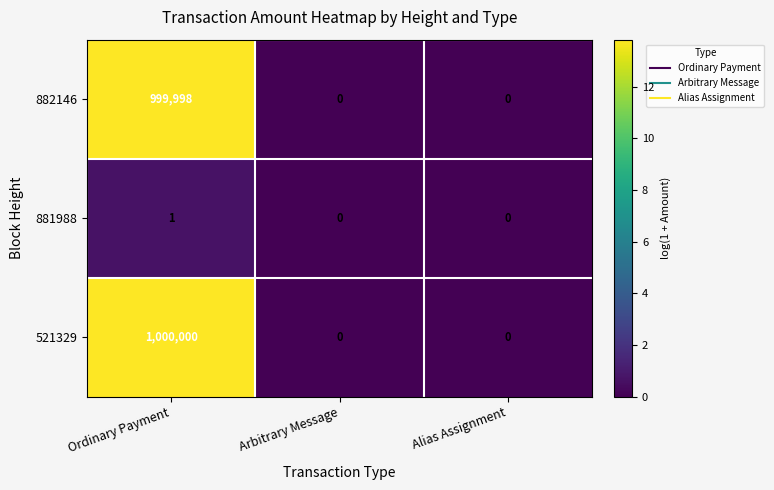

Which label corresponds to the largest value in the chart?

Ordinary Payment